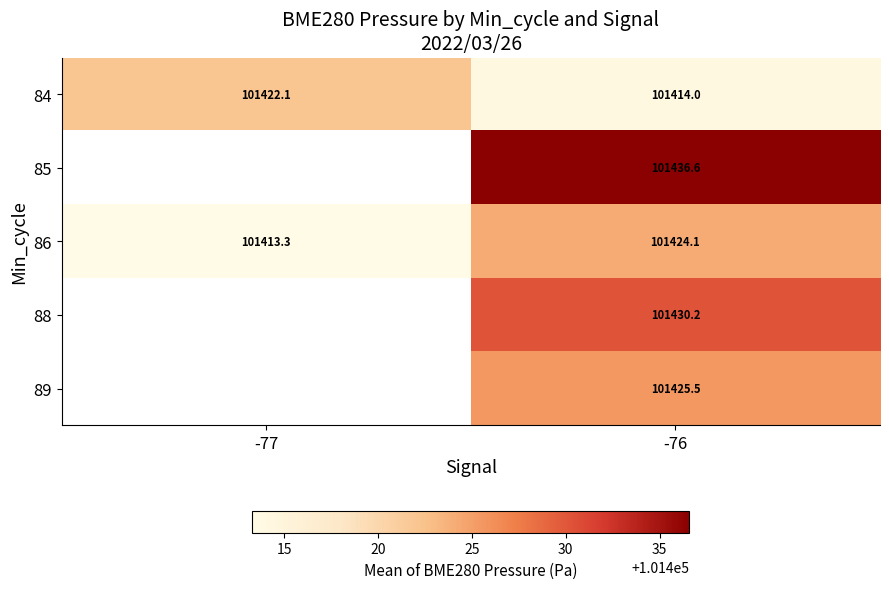

What value does the 84 series have at -77?

101422.1